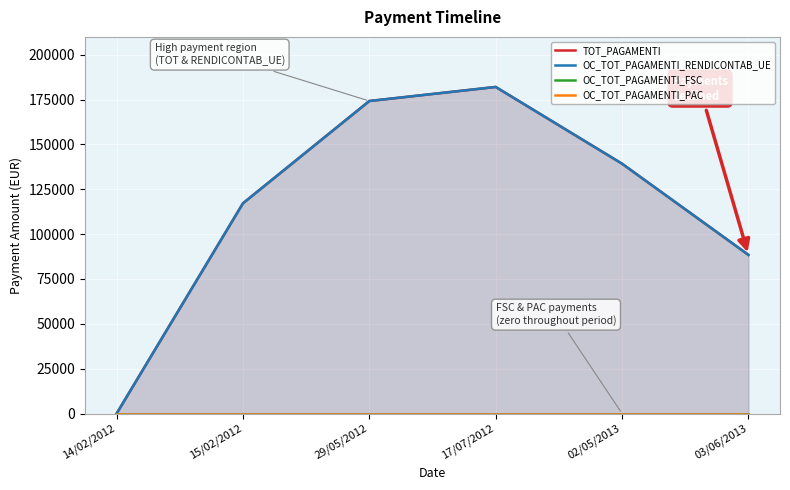

Which has a higher value, 17/07/2012 or 02/05/2013?

17/07/2012